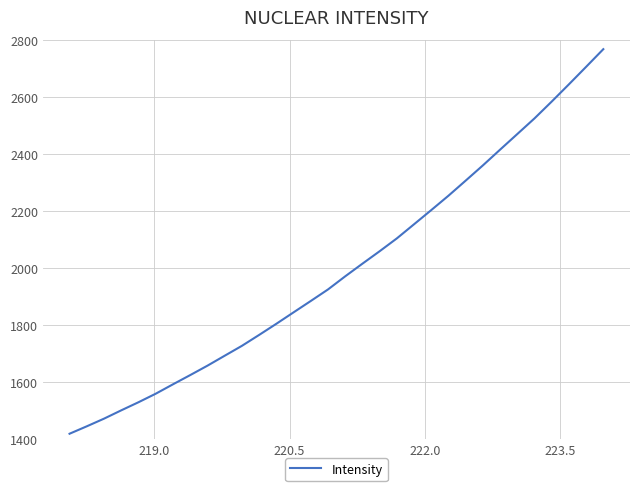

How many series are shown in this chart?

1